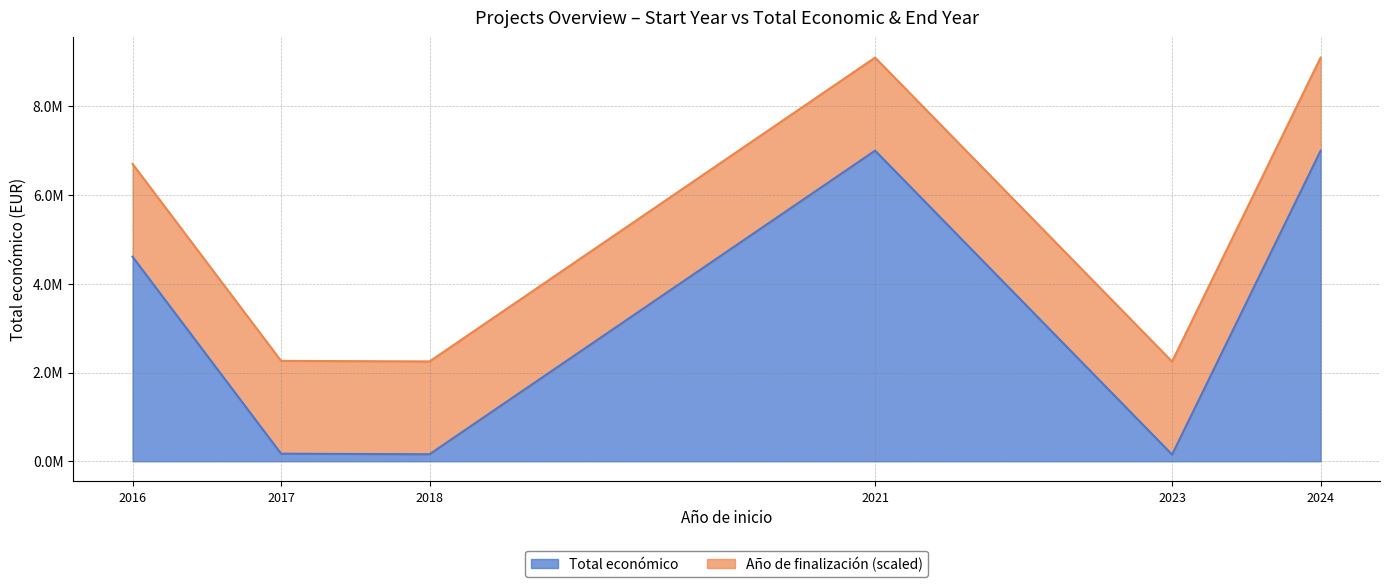

True or false: the data shows 4108855 at 2021.

False